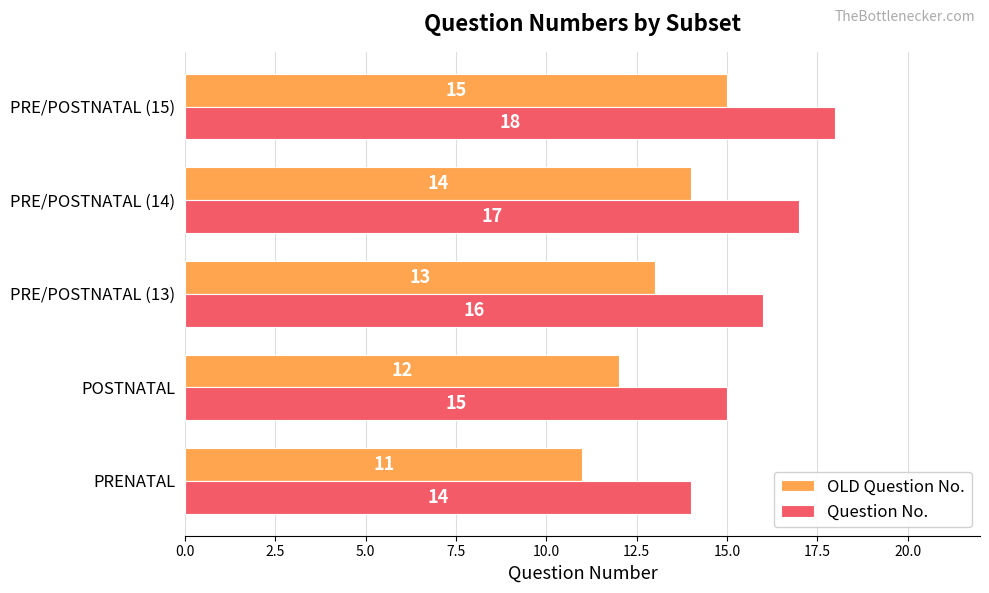

What is the difference between the highest and lowest values at PRE/POSTNATAL (13)?

3